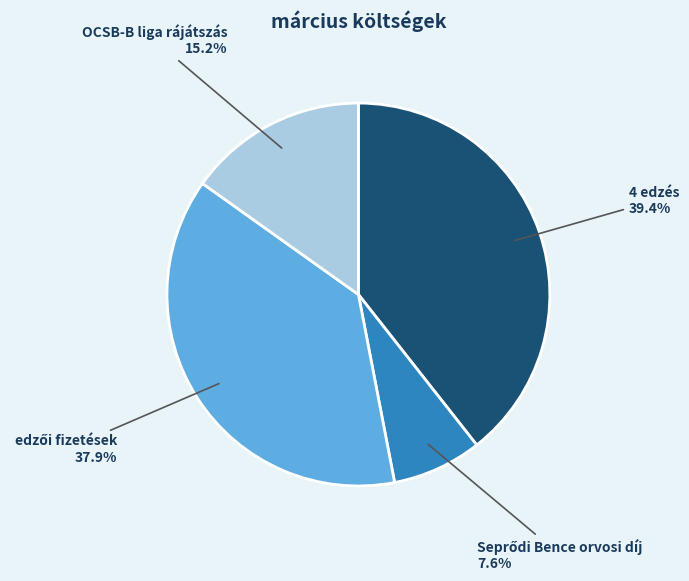

What percentage is NOT represented by OCSB-B liga rájátszás?

84.8%